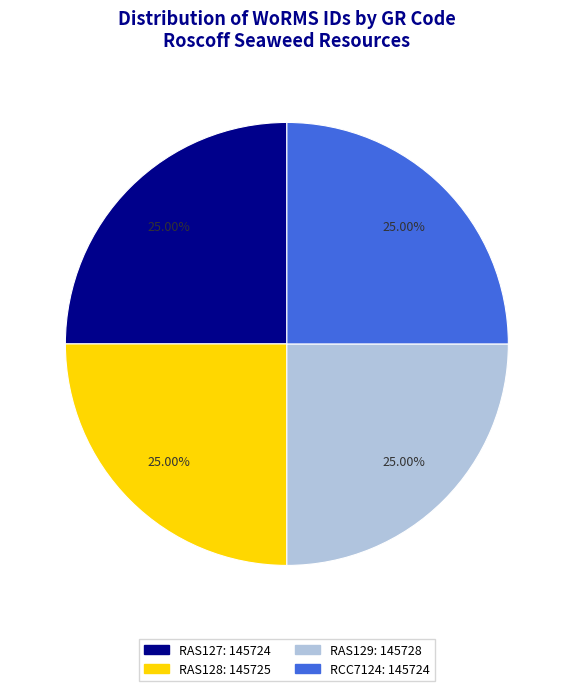

Does RAS128: 145725 represent more than half of the total?

No